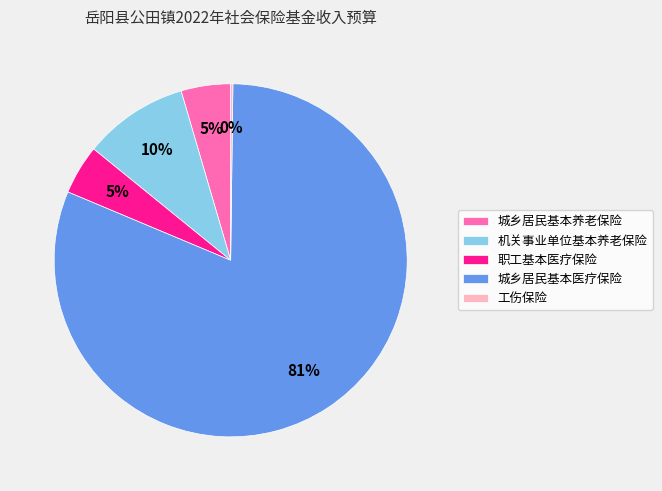

Combined, do 城乡居民基本医疗保险 and 职工基本医疗保险 account for over 50%?

Yes